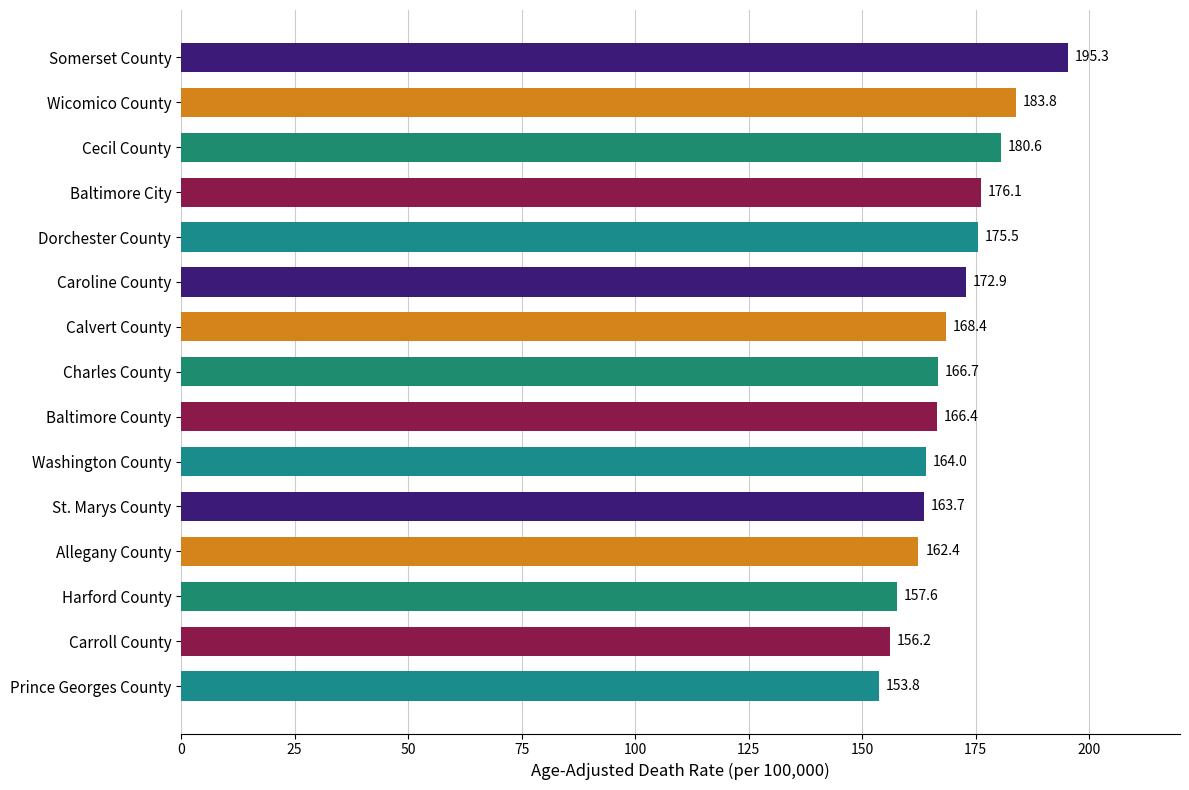

What is the average value?

169.6